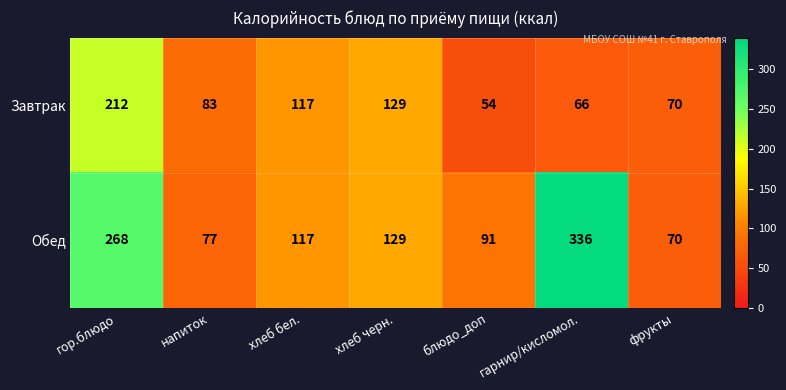

What is the difference between the maximum and minimum values in the Обед series?

266